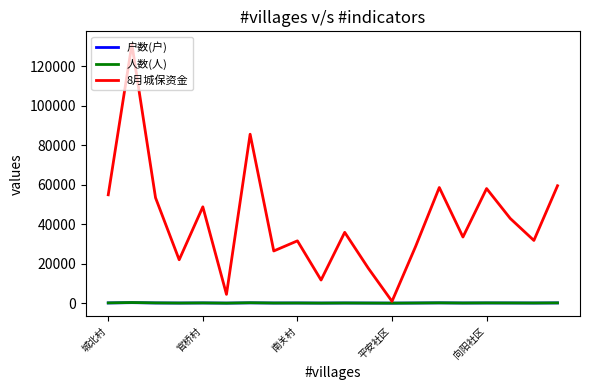

What is the sum of all 人数(人) values?

1934